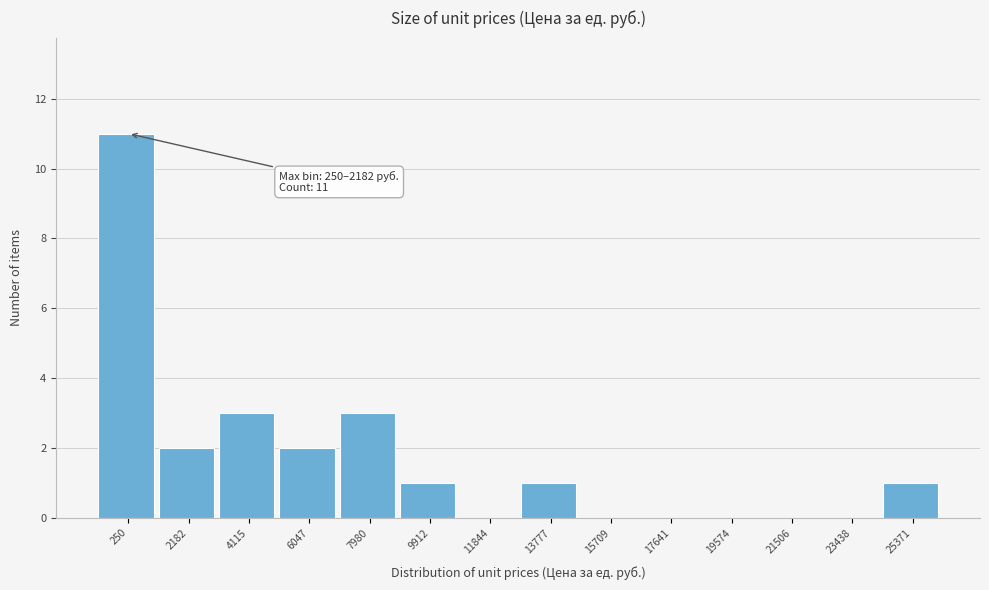

Reading right to left, list all the values displayed in this chart.

25371=1	23438=0	21506=0	19574=0	17641=0	15709=0	13777=1	11844=0	9912=1	7980=3	6047=2	4115=3	2182=2	250=11